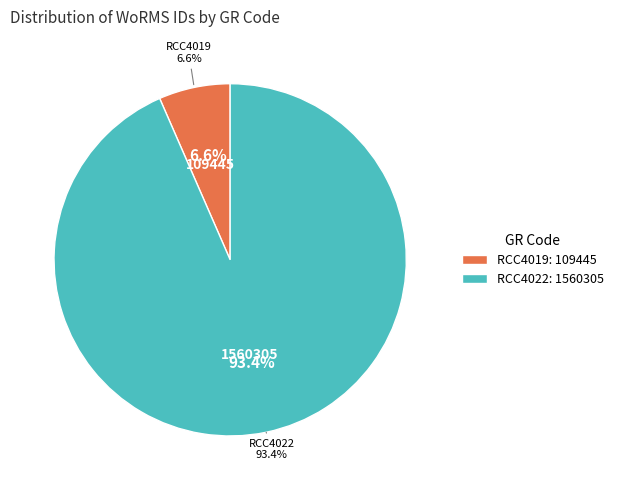

Which category has the biggest portion of the pie?

RCC4022